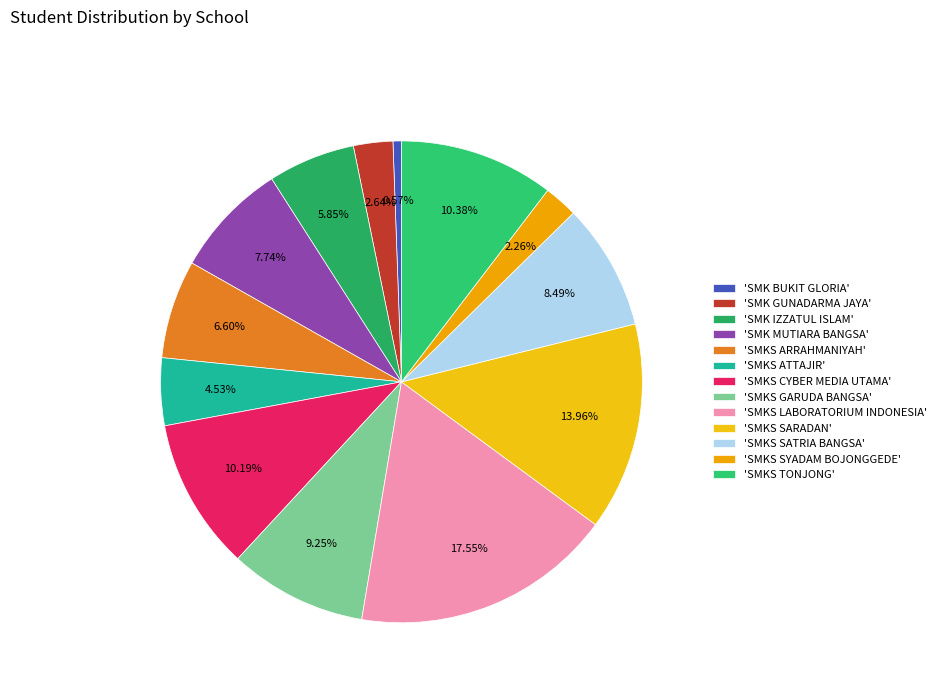

How many slices are in this pie chart?

13